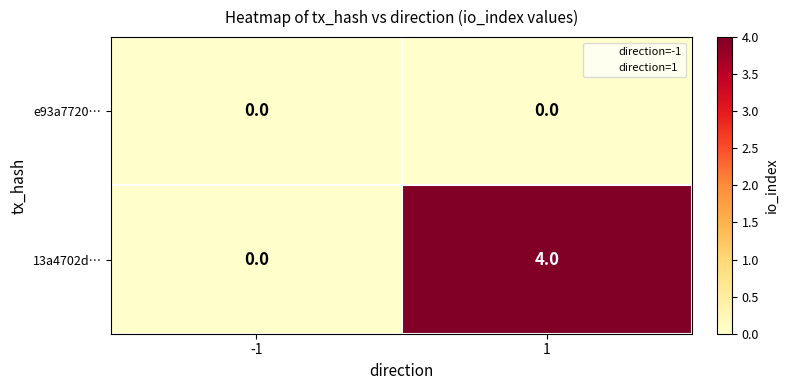

What is the sum of the 13a4702d… values at 1 and -1?

4